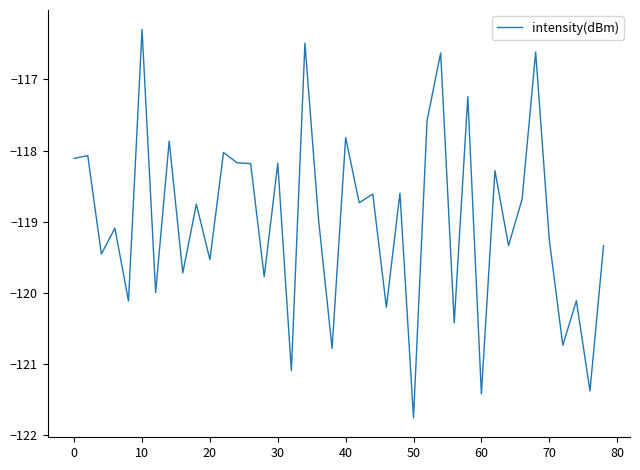

What is the smallest value displayed?

-121.8